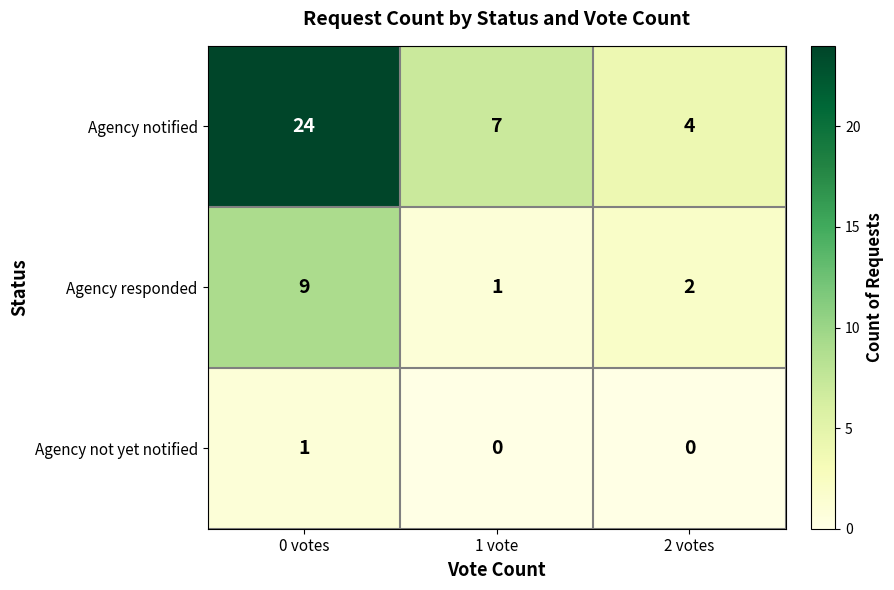

List the series in order of their overall mean, highest first.

Agency notified, Agency responded, Agency not yet notified